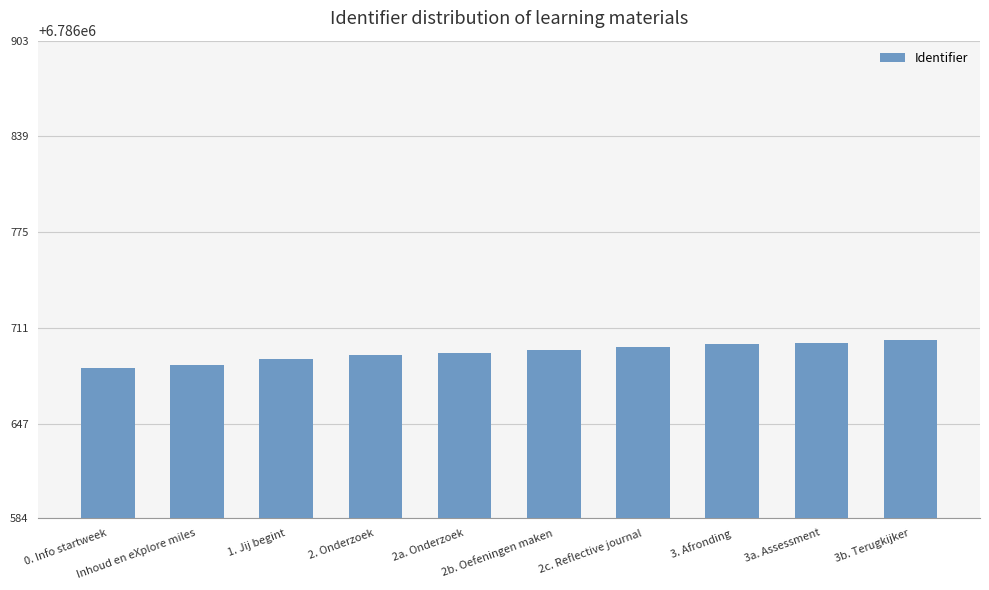

What is the maximum value shown in the chart?

6786703